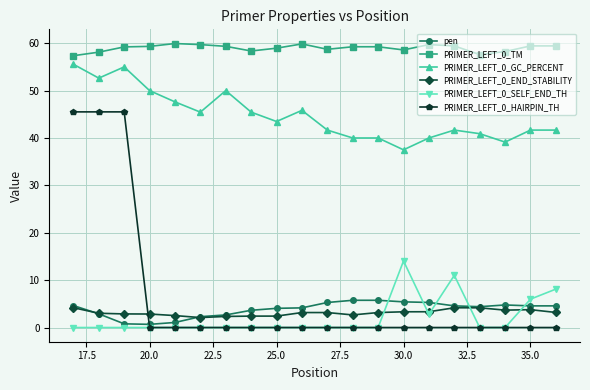

True or false: PRIMER_LEFT_0_END_STABILITY and PRIMER_LEFT_0_TM cross at least once.

False